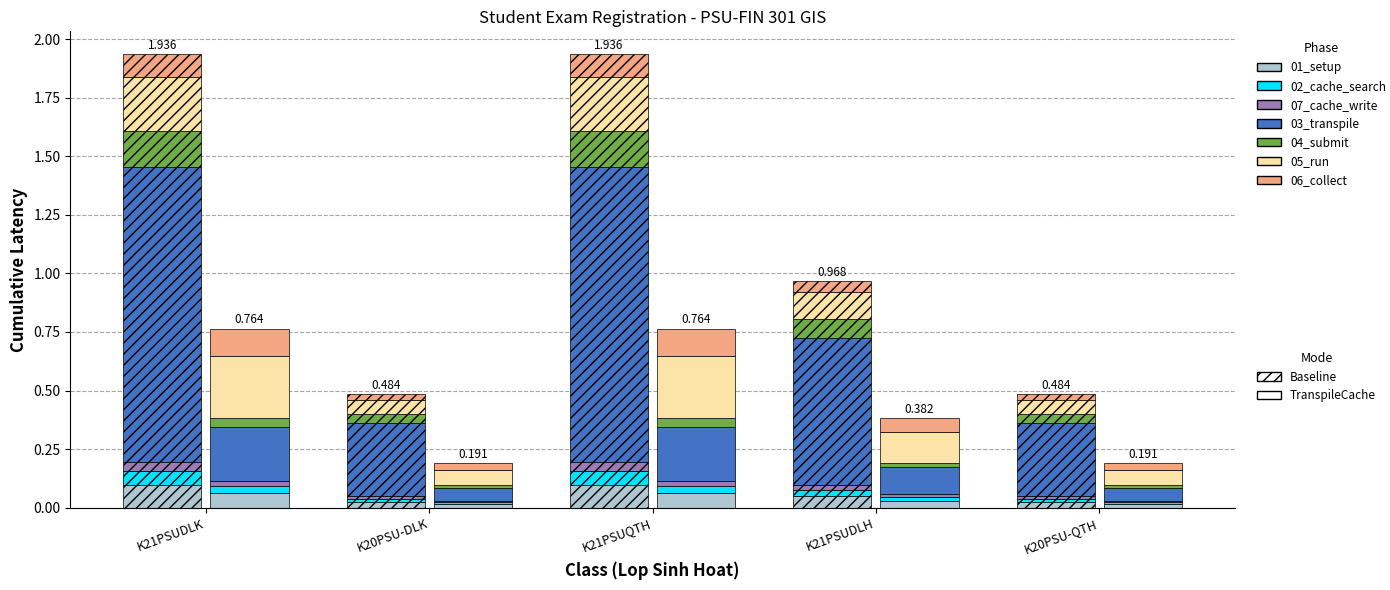

Is it true that the value at K21PSUQTH is 0.1?

False